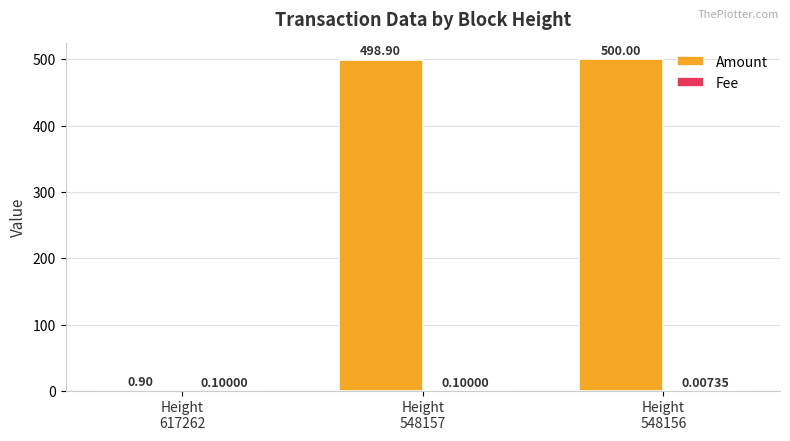

At which category does the chart reach its peak across all series?

Height
548156